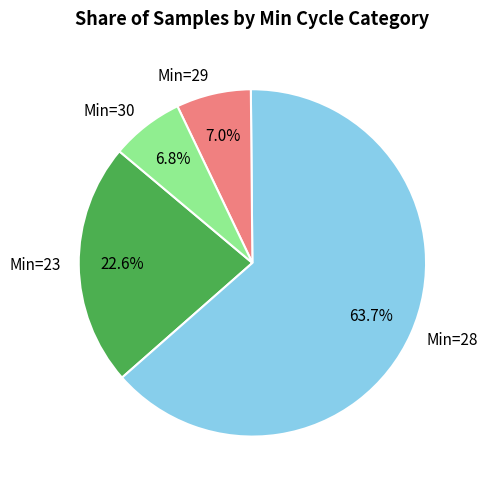

What percentage is NOT represented by Min=30?

93.2%